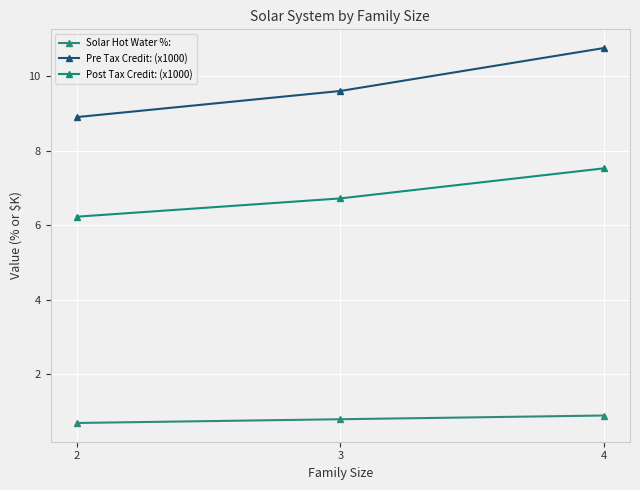

What is the value of the Solar Hot Water %: point at the 2nd from the left?

0.8